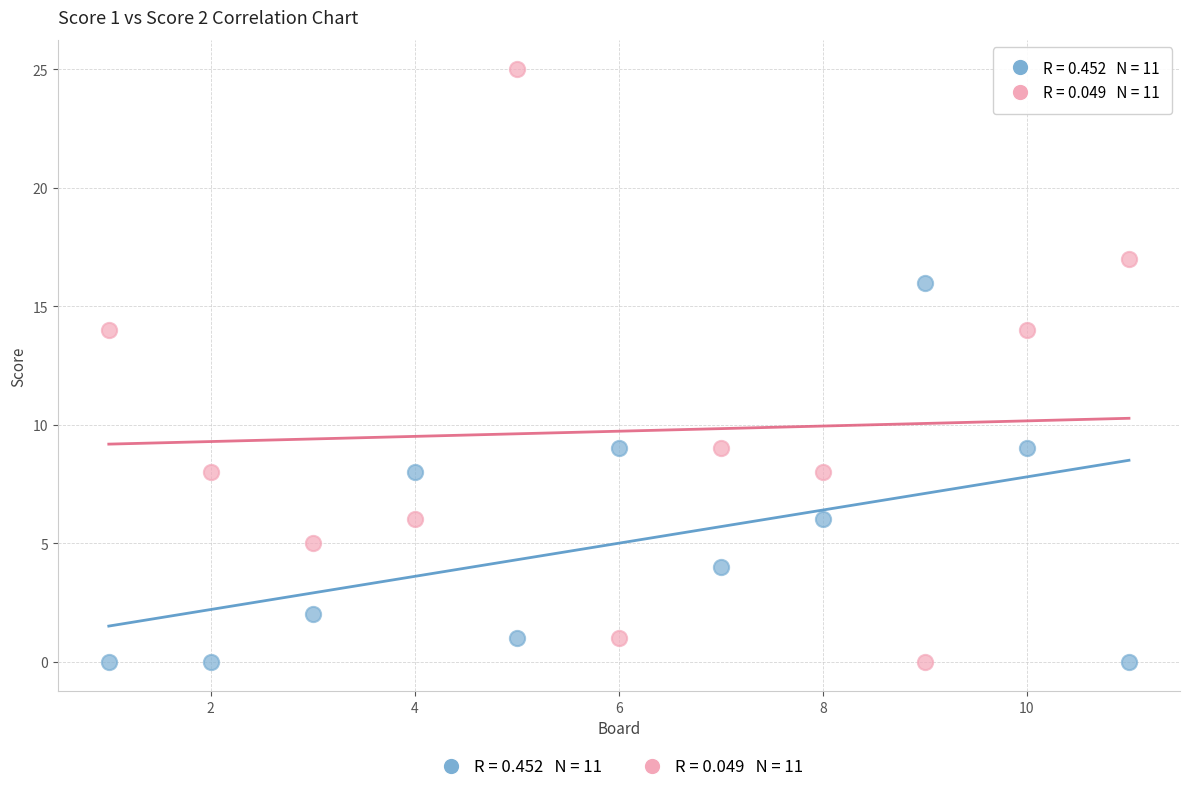

Across all data points, what is the range of X values (max minus min)?

10